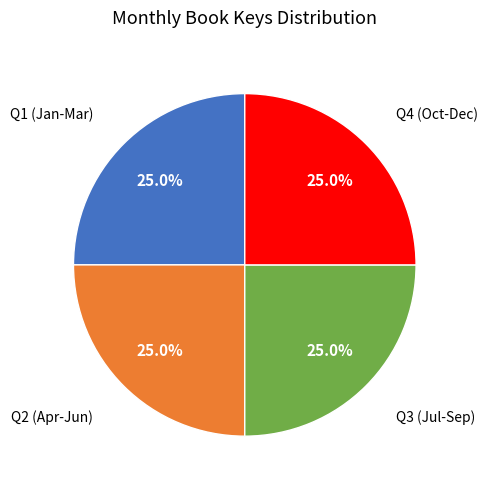

Is there any slice that represents more than half of the pie?

No